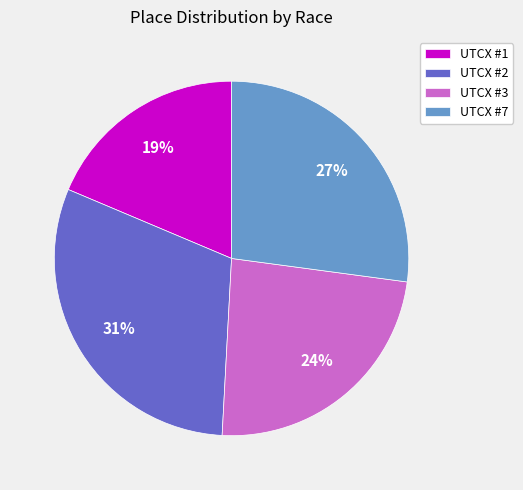

To the nearest percent, what is the average slice percentage?

25%